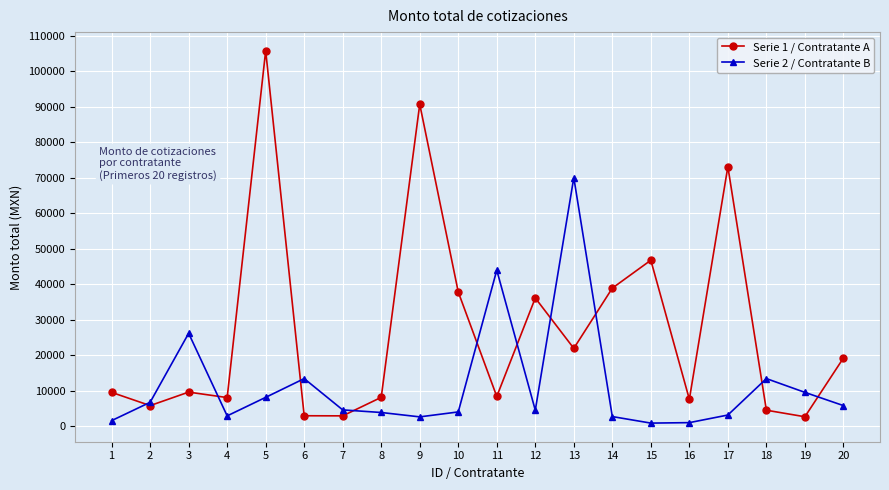

The Serie 1 / Contratante A series shows 36100.8 at 12. True or false?

True